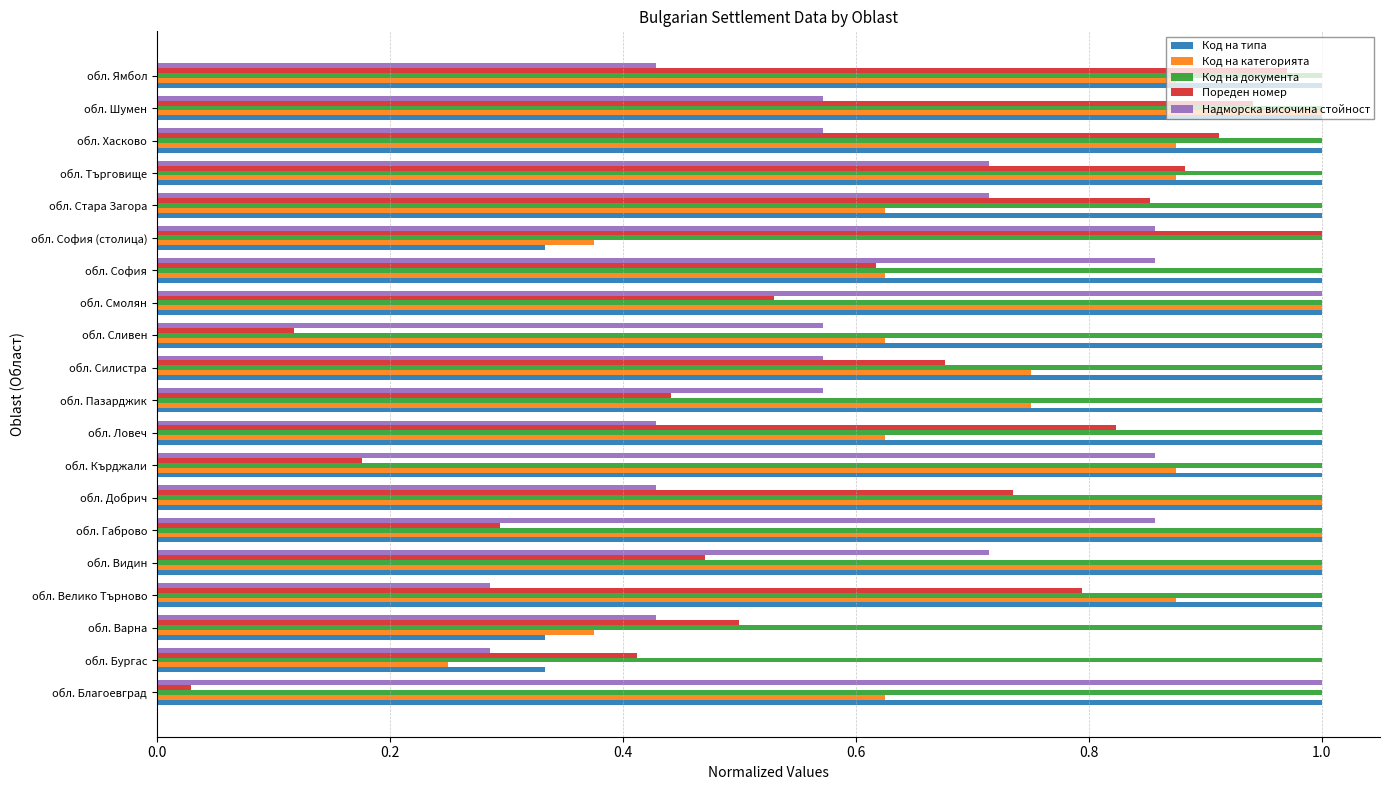

Count the number of data series in this chart.

5